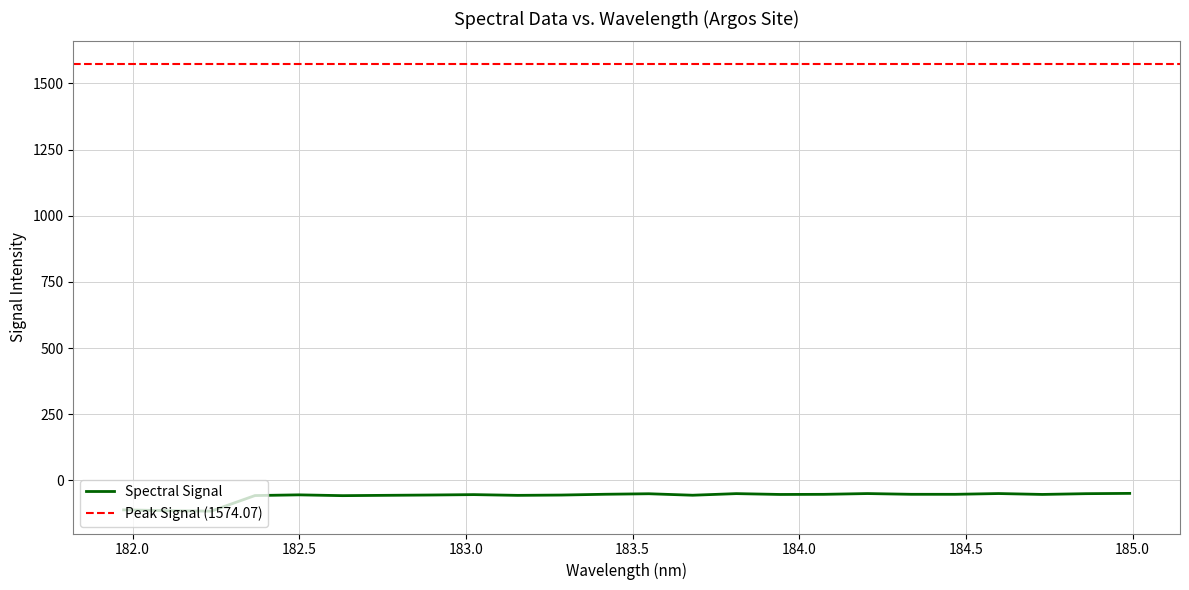

How many values are below -53?

14